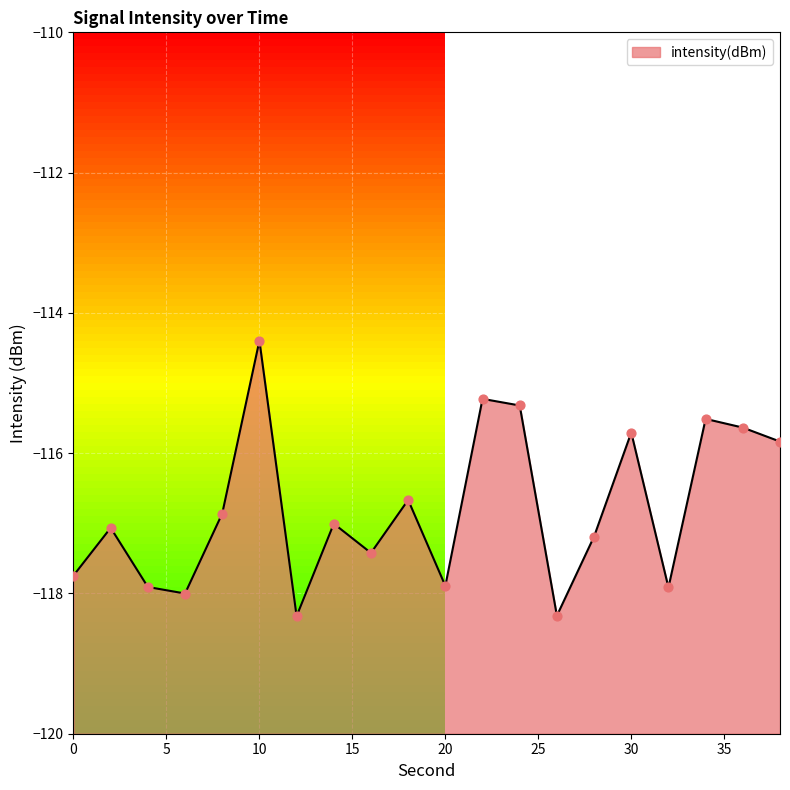

What is the change in value from 2 to 16?

-0.4